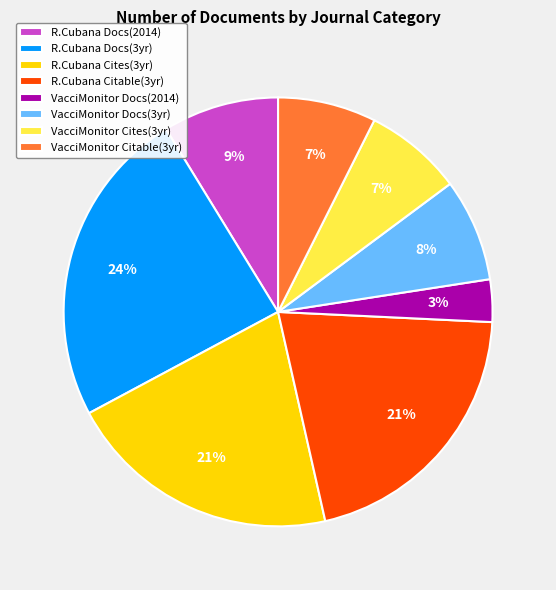

Is there a majority slice in this chart?

No